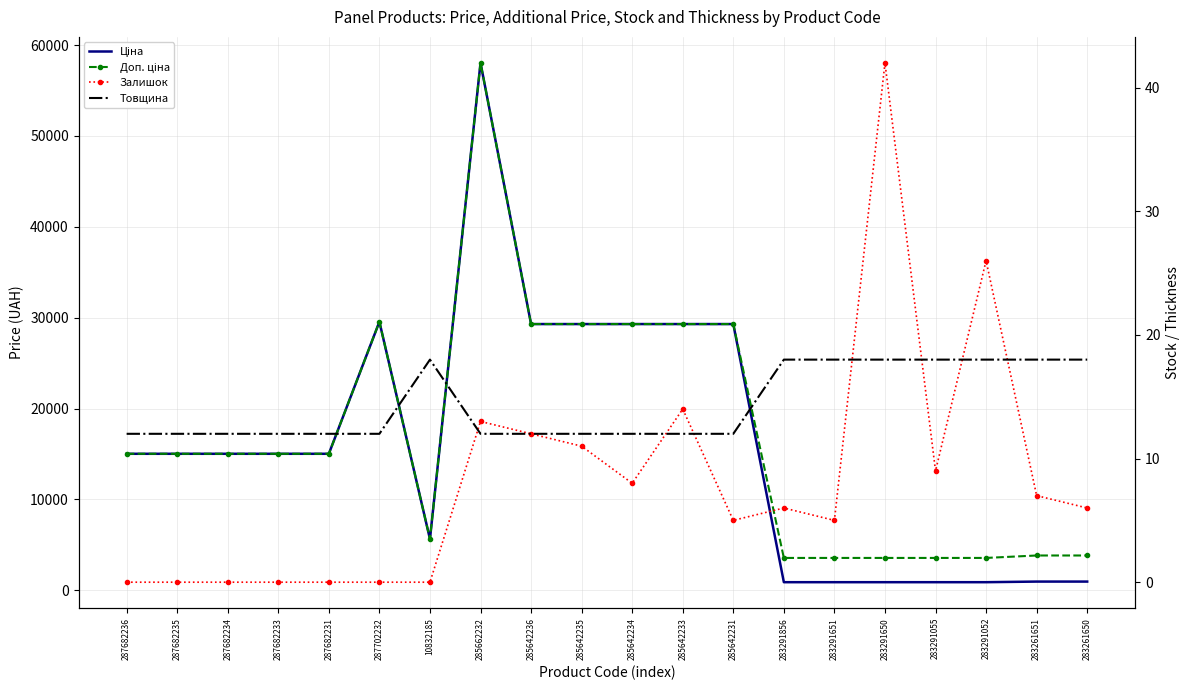

What is the spread (max minus min) of values at 287682234?

15019.2